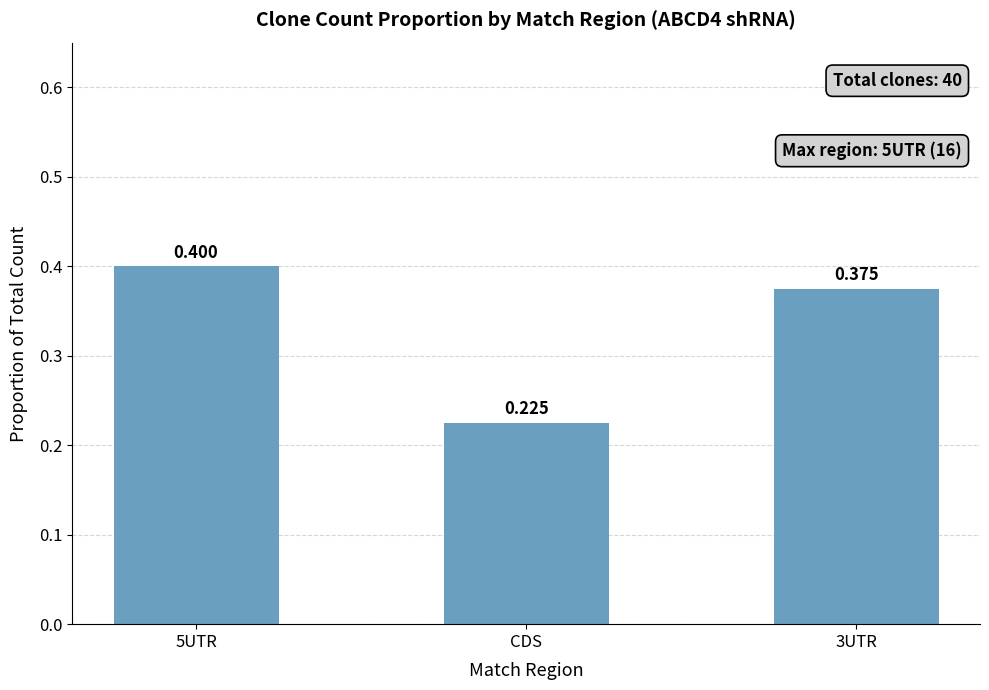

At which category does the chart reach its minimum across all series?

CDS